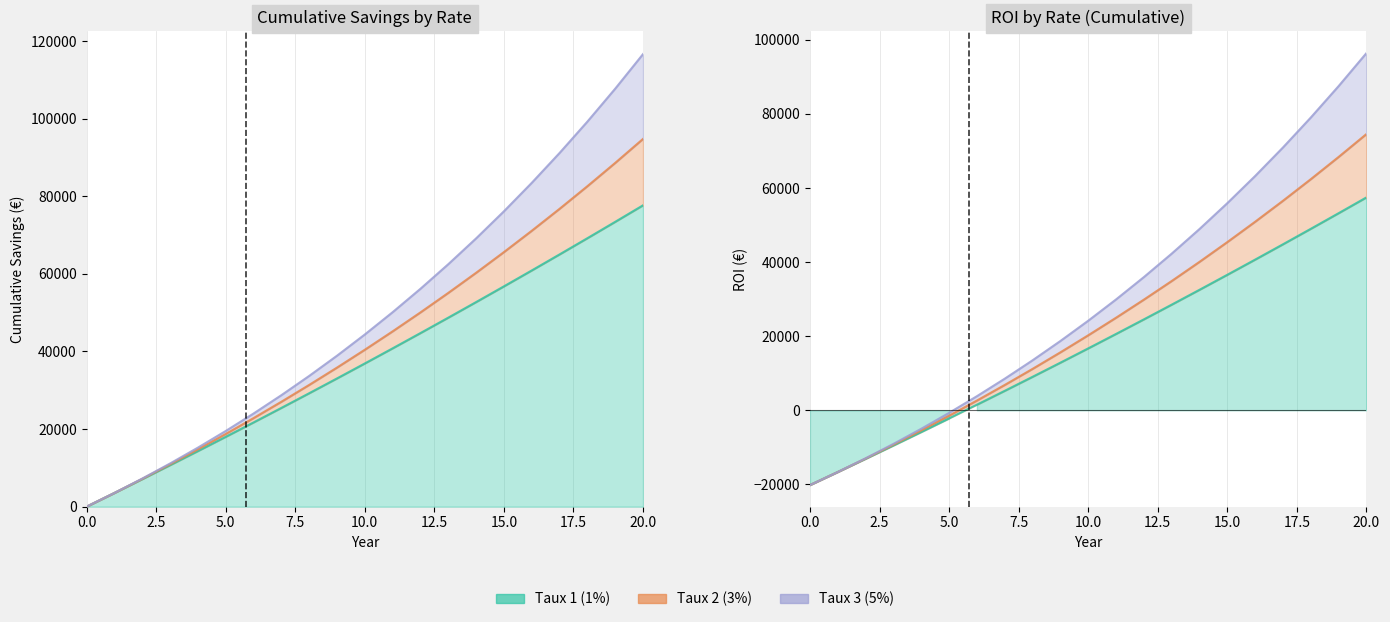

How many data points in ROI - Taux 2 are above 20227?

11